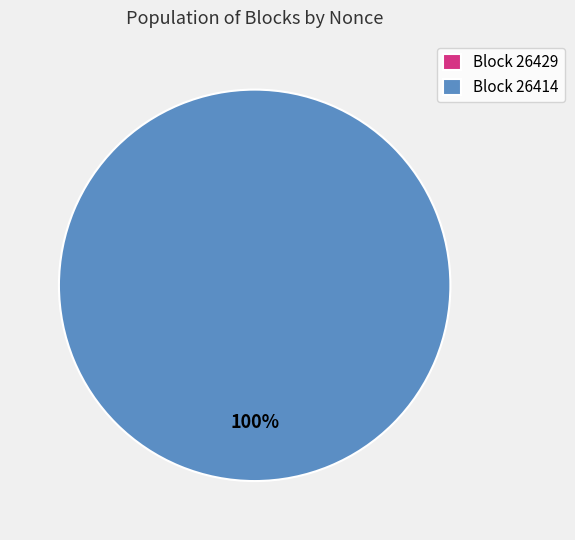

Rank the categories by value from lowest to highest.

26429, 26414